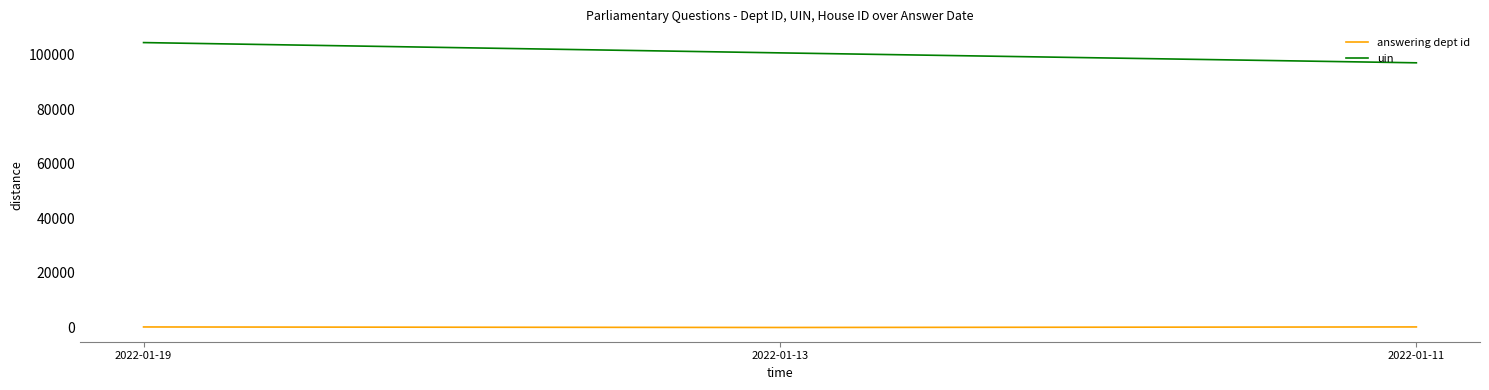

The uin series shows 160231 at 2022-01-13. True or false?

False